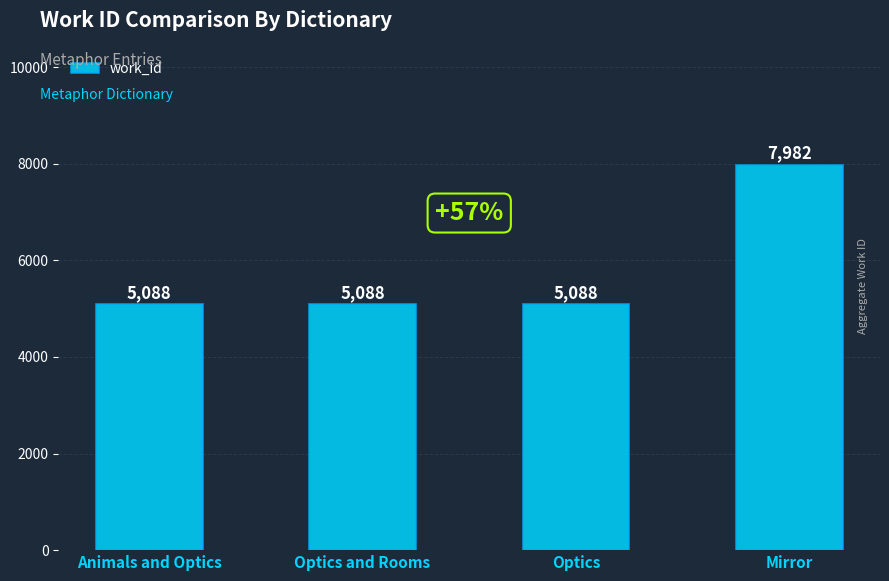

Reading left to right, what are all the values shown in this chart?

5088	5088	5088	7982